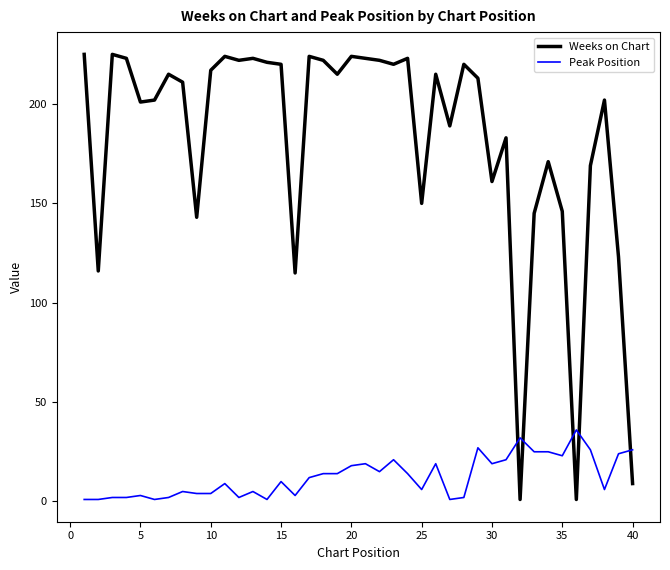

Which series ends up on top after the final intersection of Peak Position and Weeks on Chart?

Peak Position